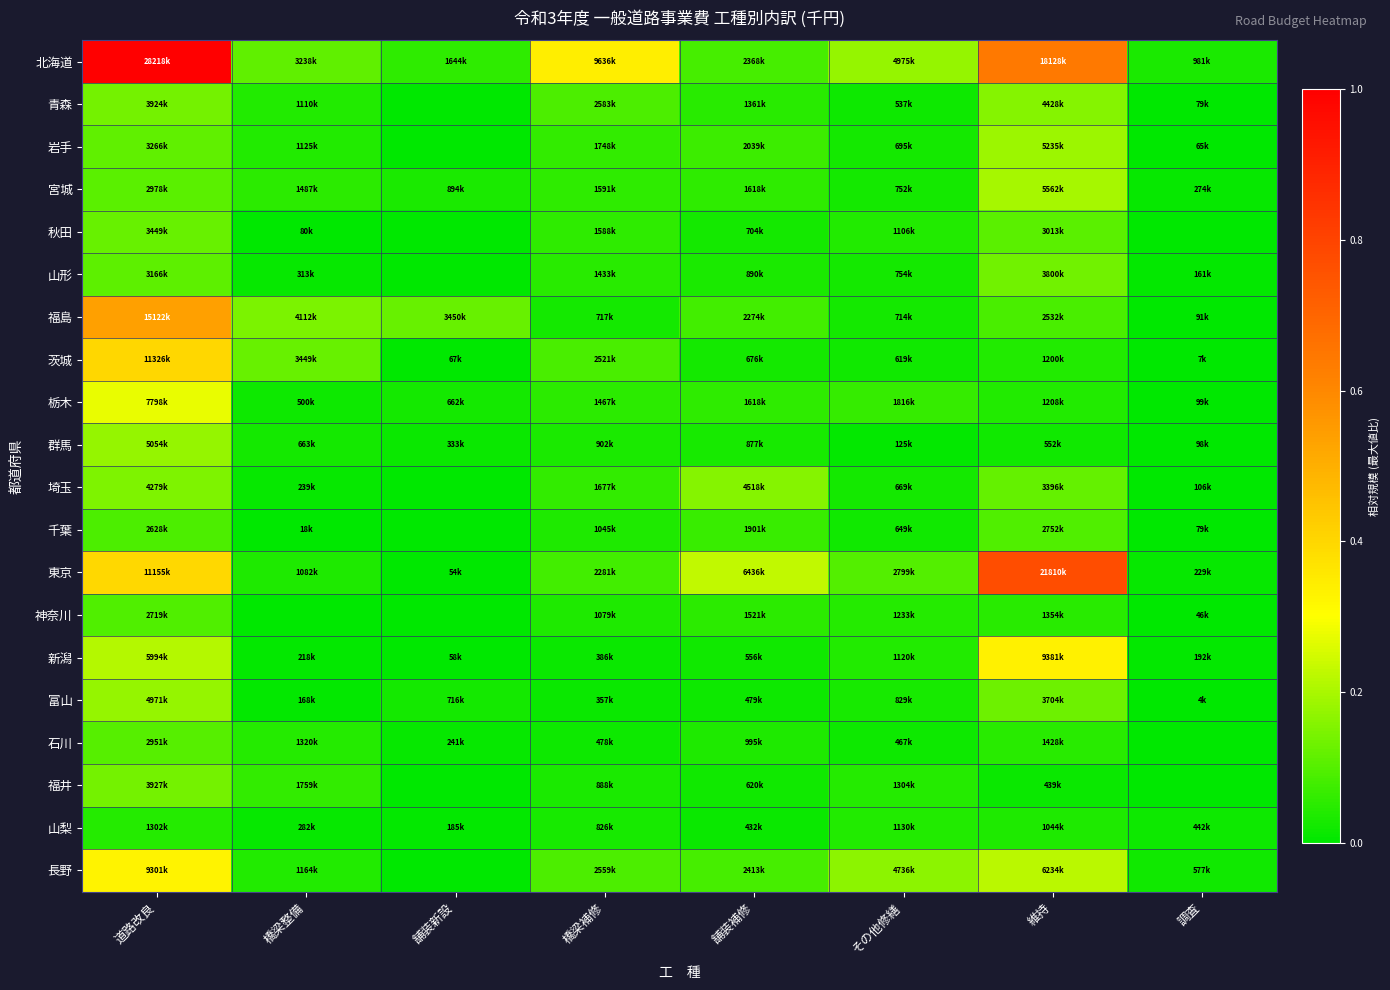

Which series has the largest total across all categories?

北海道